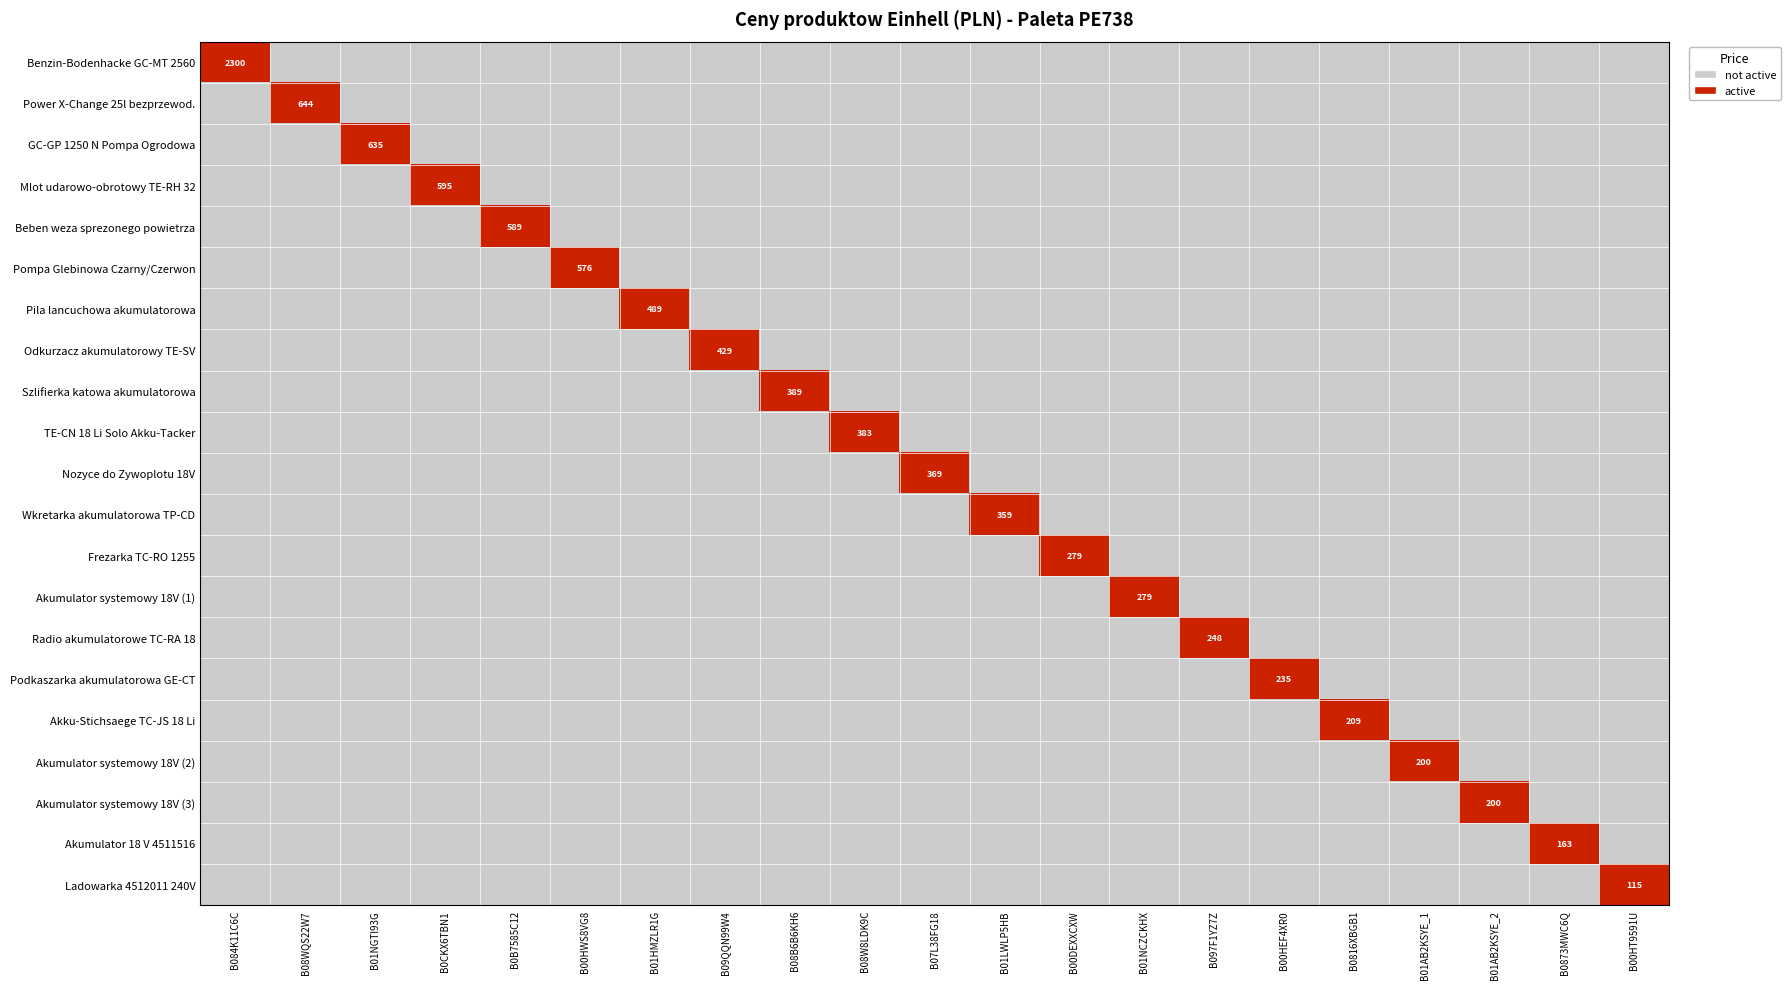

How many distinct data groups are displayed?

21